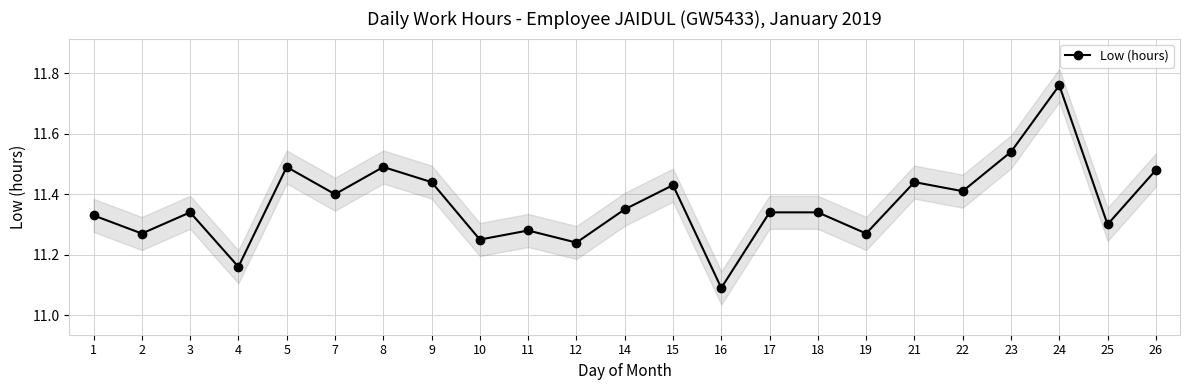

Which has a higher value, 7 or 3?

7